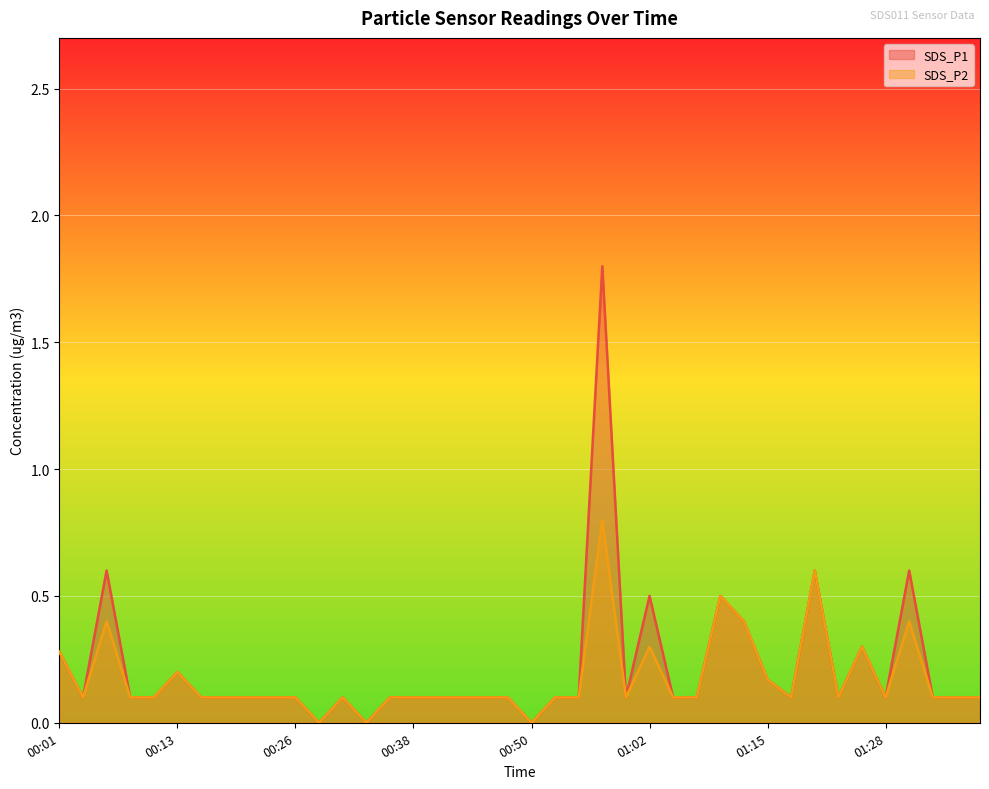

Where is SDS_P2 nearest to the value 0?

00:28